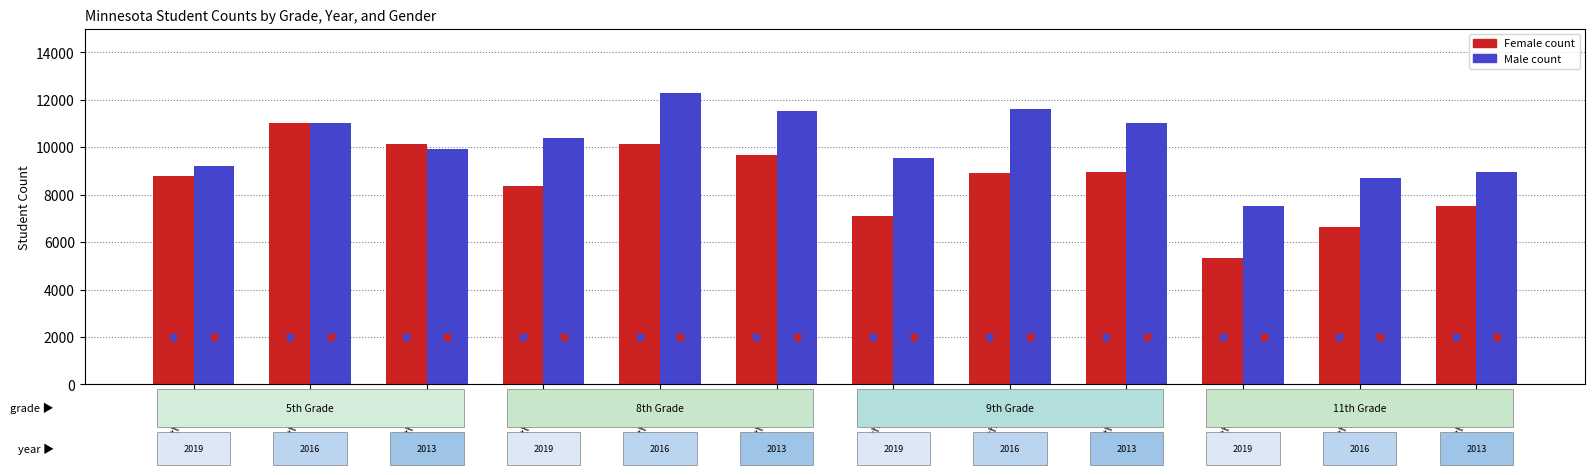

At which label does Male reach its peak?

8th-2016